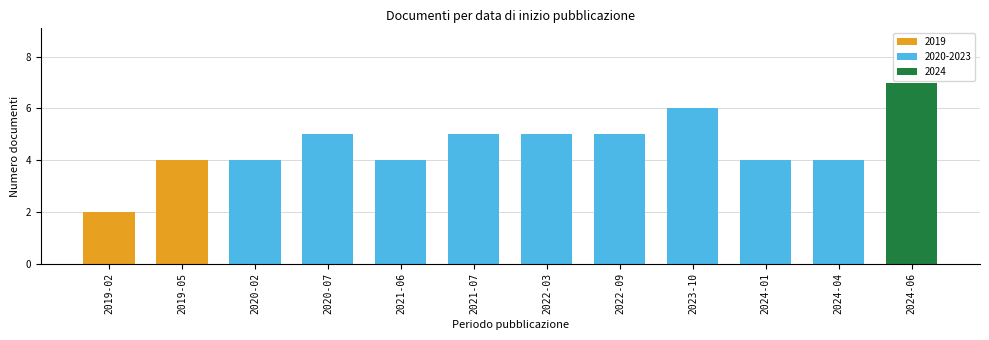

What is the sum of all values?

55